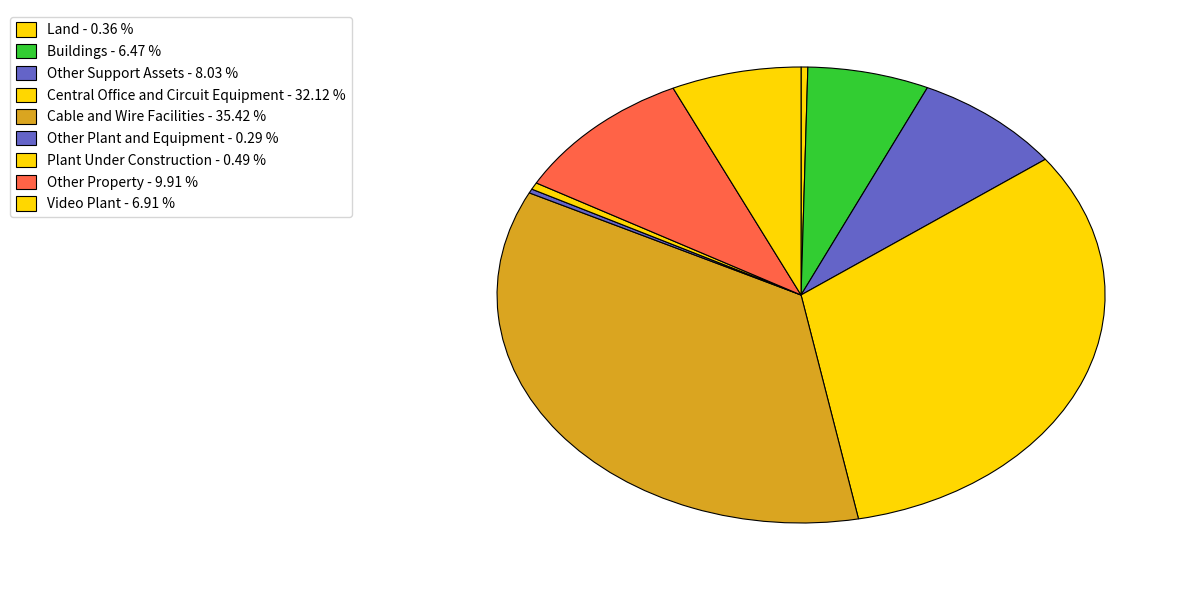

To the nearest percent, what is the difference between the largest and smallest slice percentages?

35%